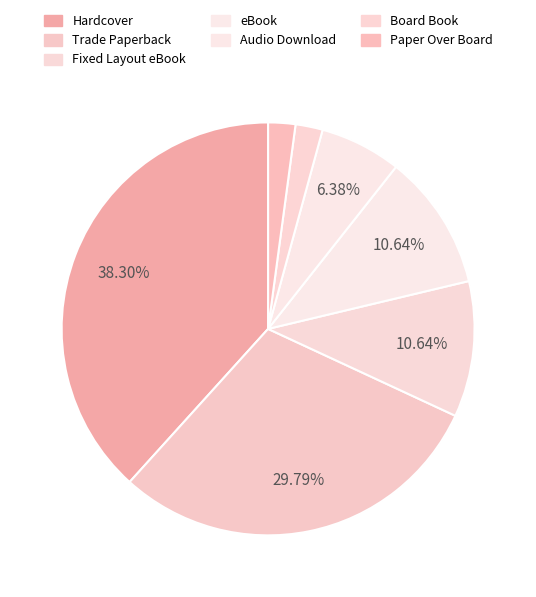

Does any single category account for the majority?

No